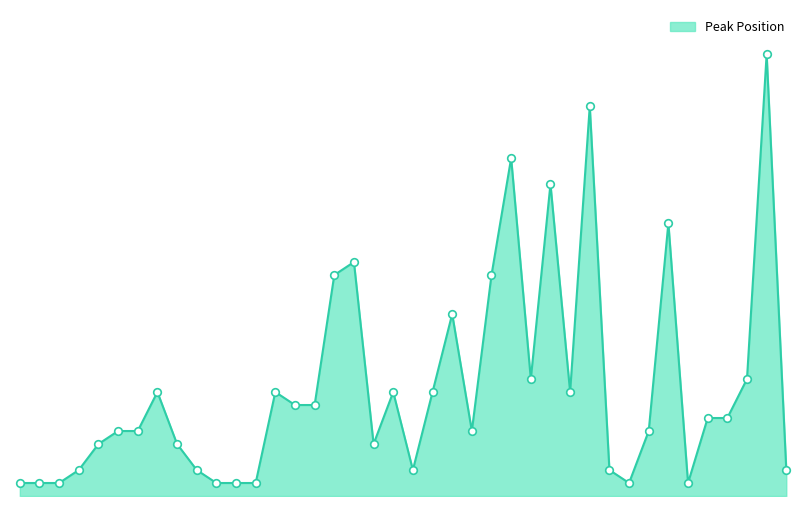

Is this an area chart (filled region under the line)?

Yes